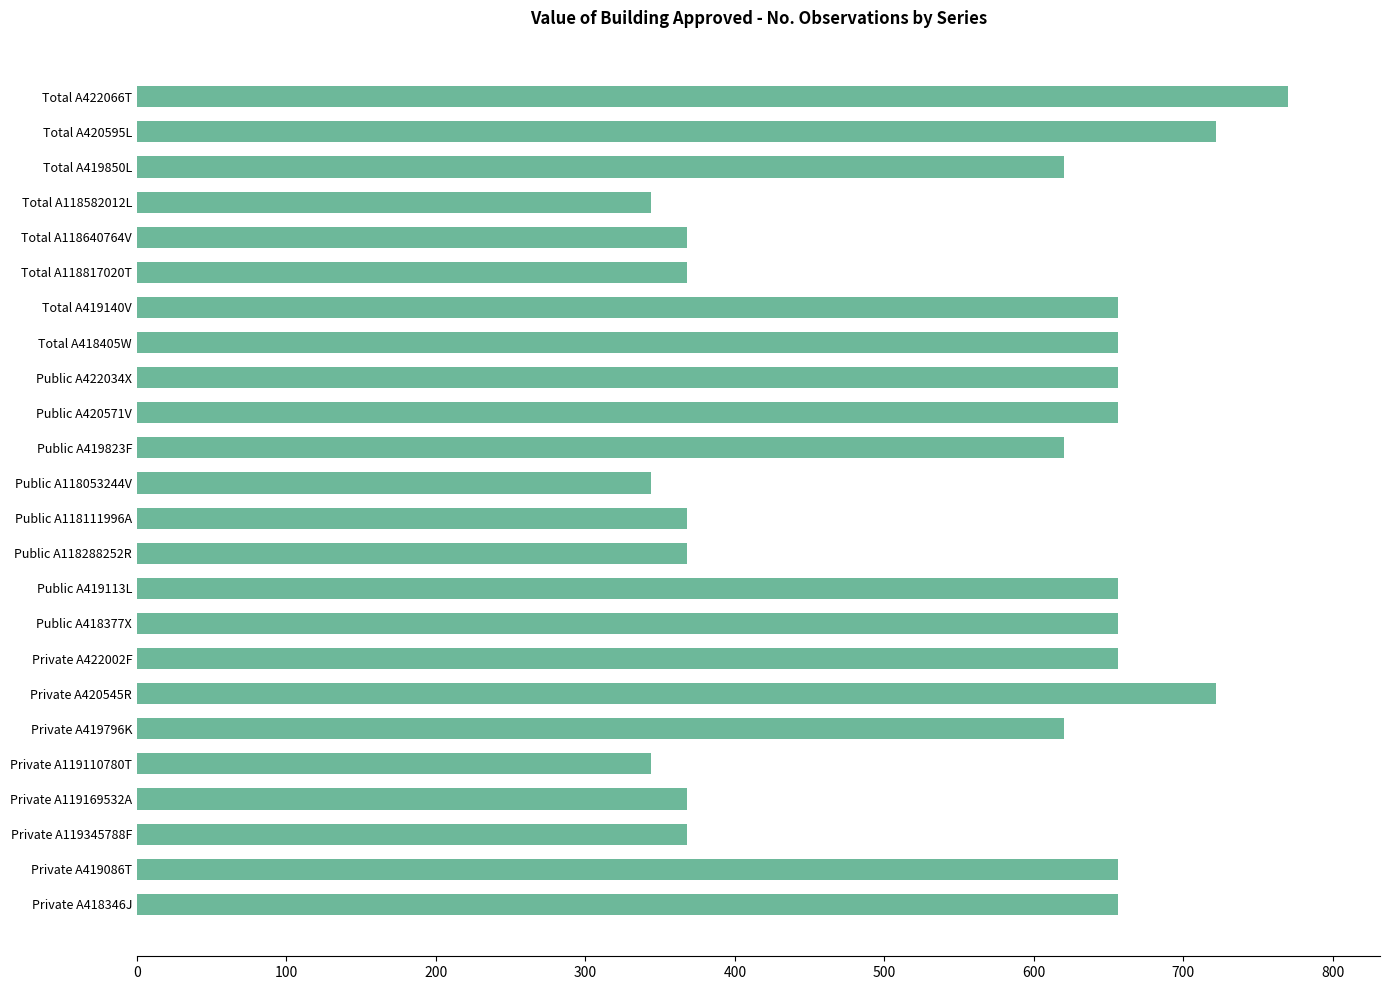

Reading top to bottom, transcribe all the data shown in this chart.

770	722	620	344	368	368	656	656	656	656	620	344	368	368	656	656	656	722	620	344	368	368	656	656